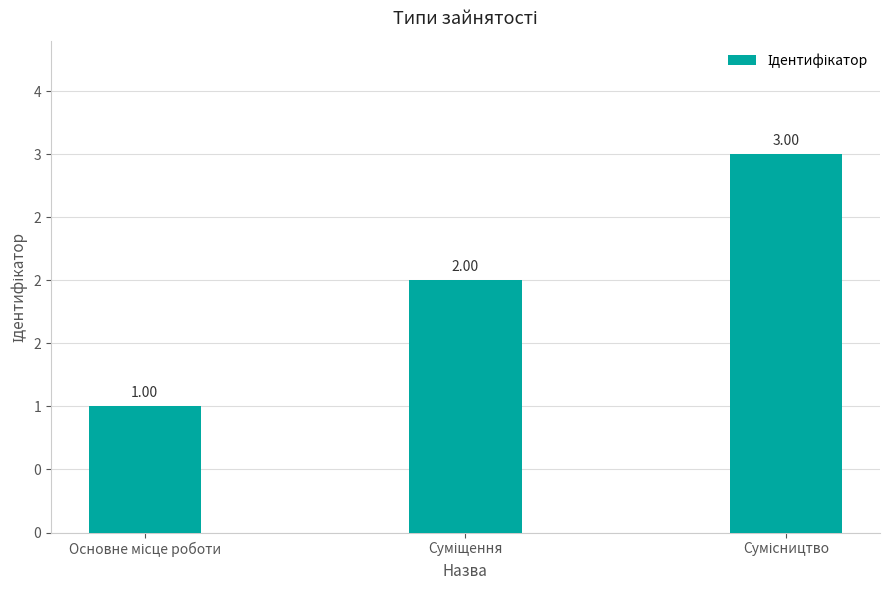

List the labels in order of value, largest first.

Сумісництво, Суміщення, Основне місце роботи